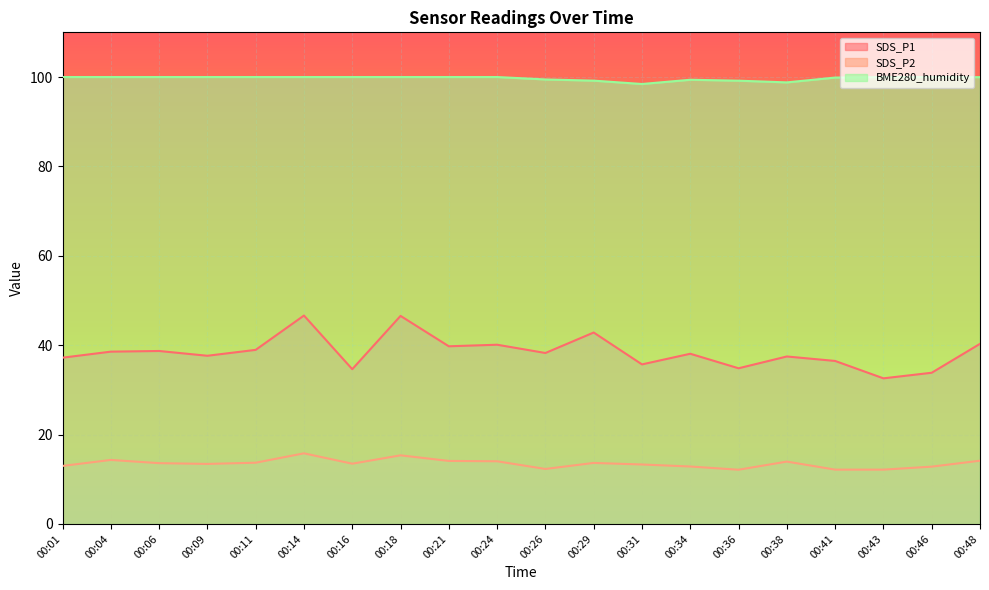

True or false: BME280_humidity has a value of 99.2 at 00:36.

True